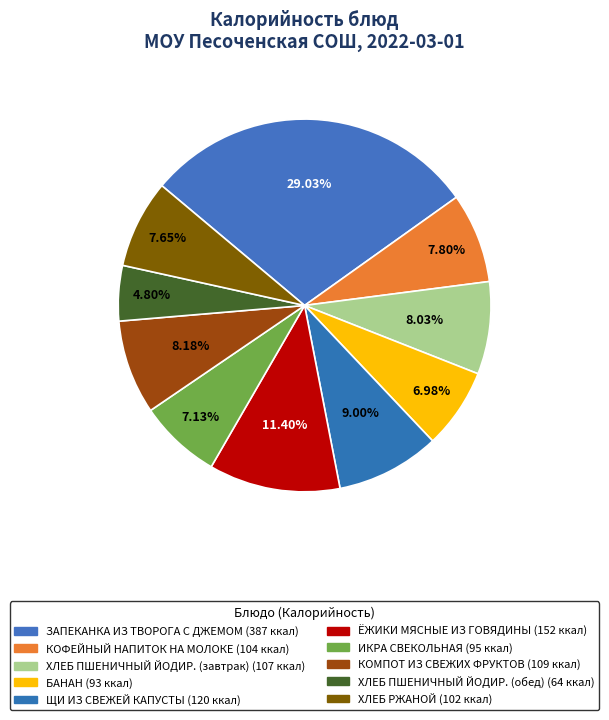

Count the number of slices in the pie.

10